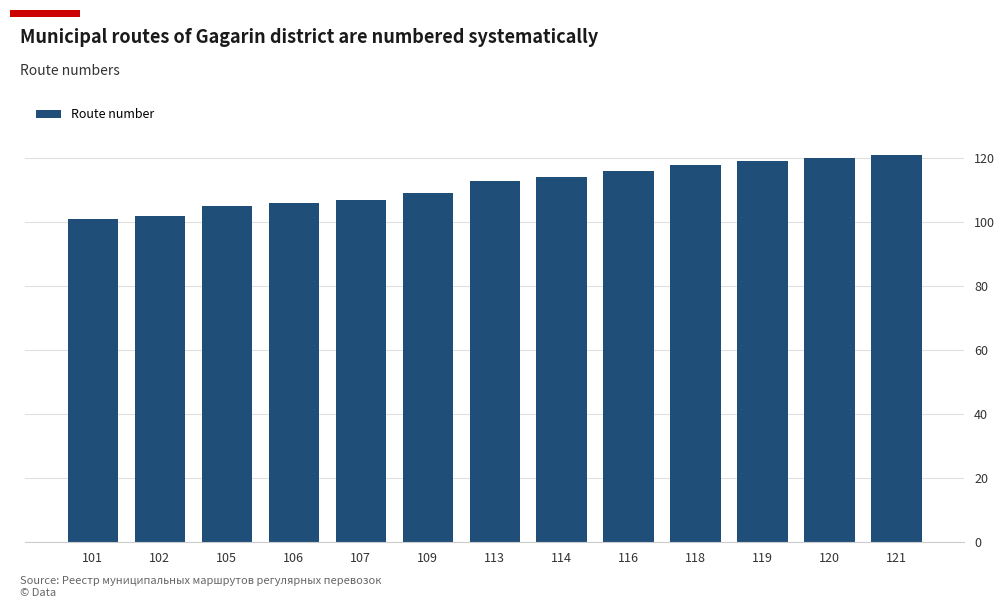

What is the difference between the values at 116 and 114?

2